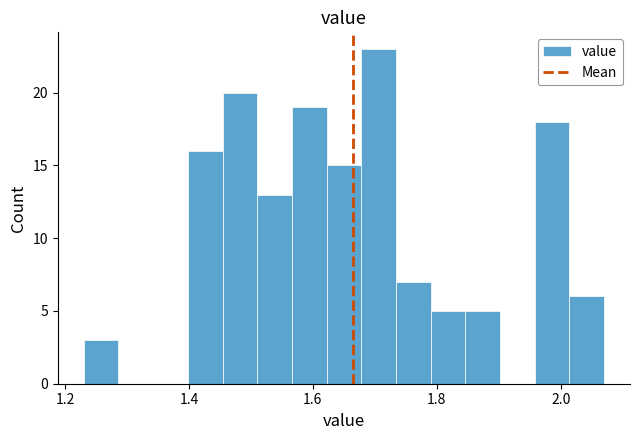

Read against the x-axis, roughly where is the centre of the tallest bar?

1.70